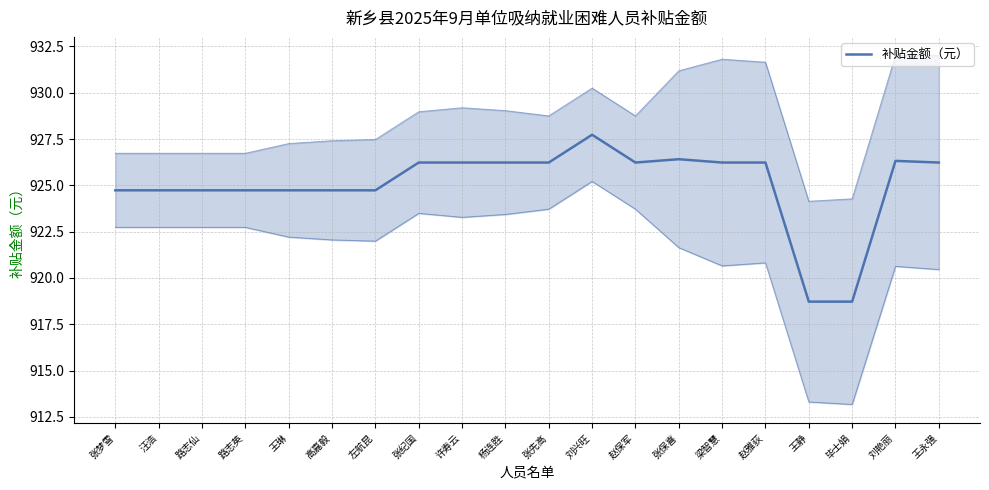

Rank the categories by value from lowest to highest.

王静, 毕士娟, 张梦雪, 汪浩, 路志仙, 路志英, 王琳, 高嘉毅, 左航昆, 张纪国, 许寿云, 杨连胜, 张先高, 赵保军, 梁智慧, 赵雅荻, 王永强, 刘艳丽, 张保喜, 刘兴旺